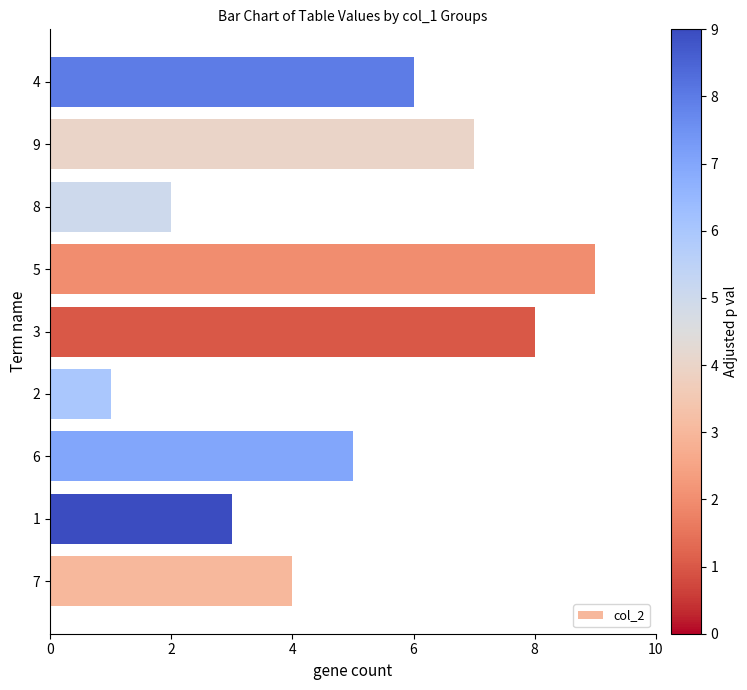

What is the change in value from 5 to 8?

-7